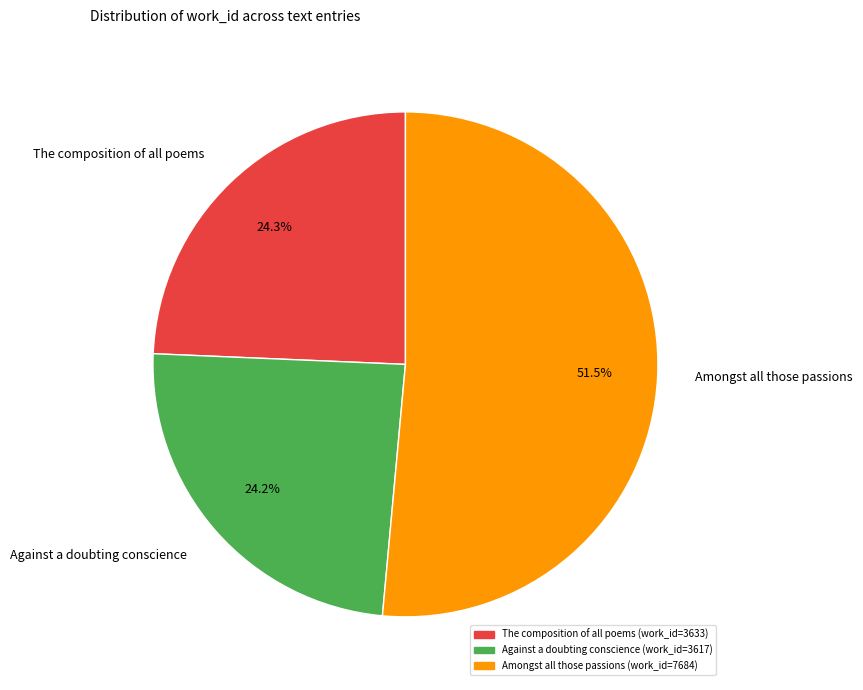

What percentage do The composition of all poems and Against a doubting conscience together represent?

48.5%